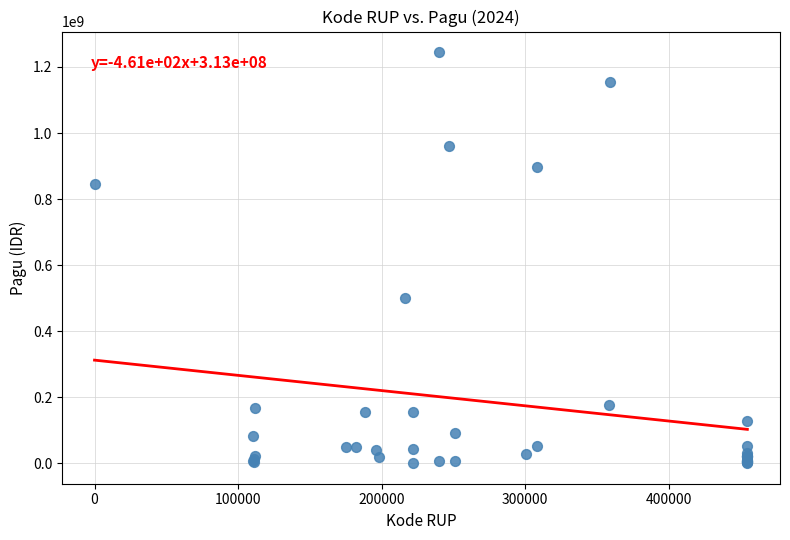

What Y value in the scatter plot is closest to 622840000?

499932000